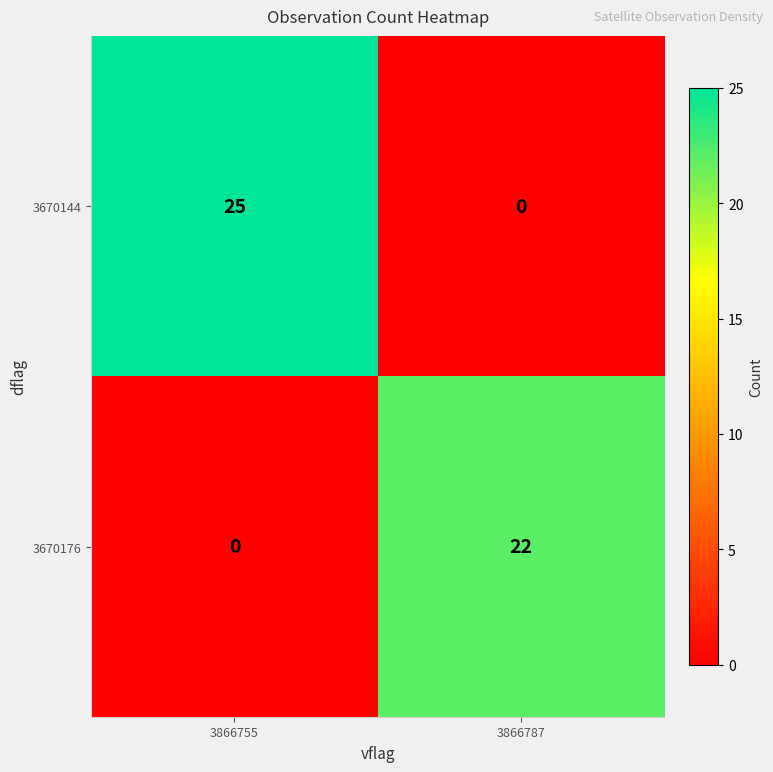

The 3670144 series shows 0 at 3866787. True or false?

True